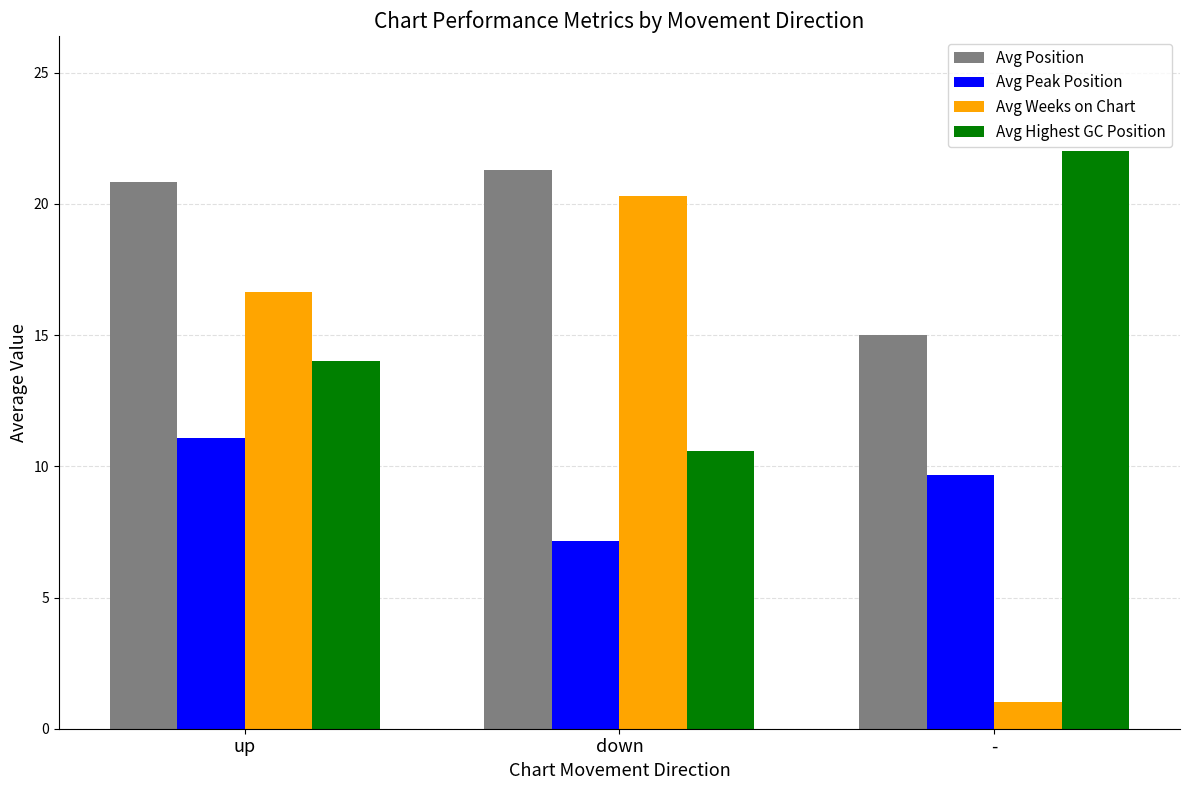

What is the label of the 3rd bar from the right?

up